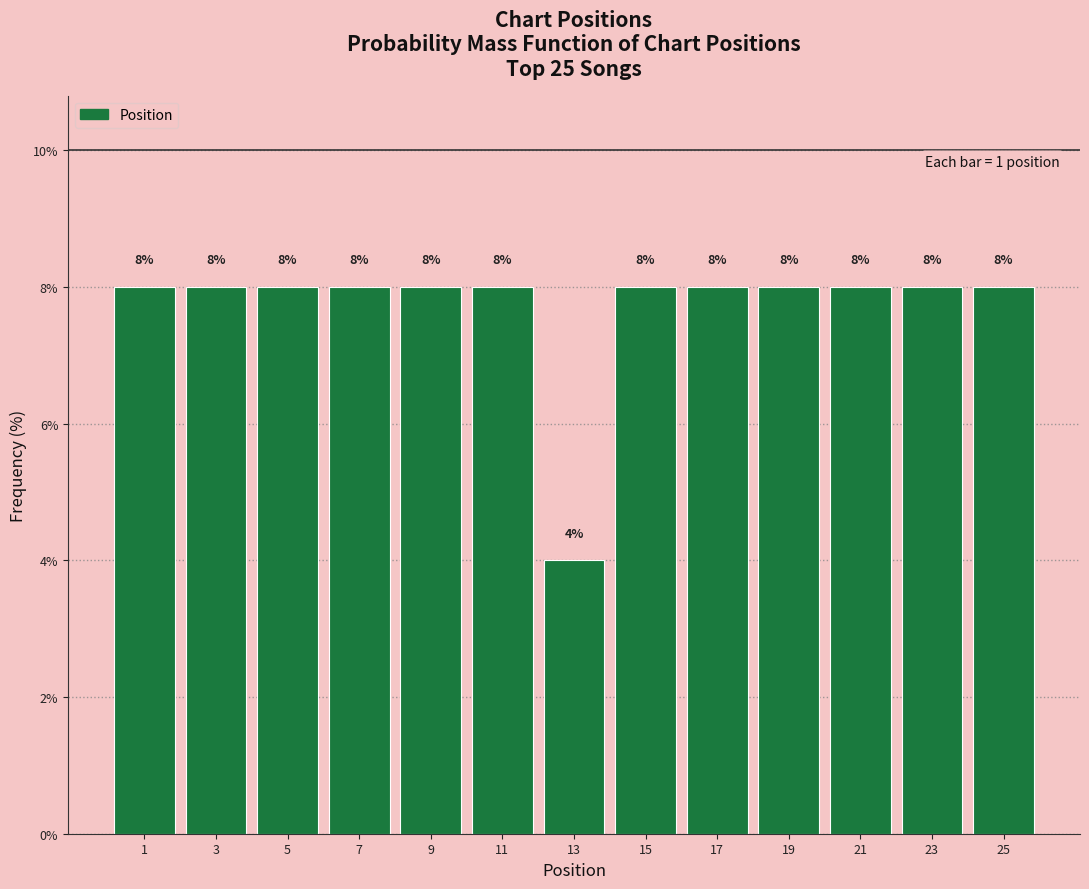

Reading left to right, transcribe all the data shown in this chart.

1=8	3=8	5=8	7=8	9=8	11=8	13=4	15=8	17=8	19=8	21=8	23=8	25=8